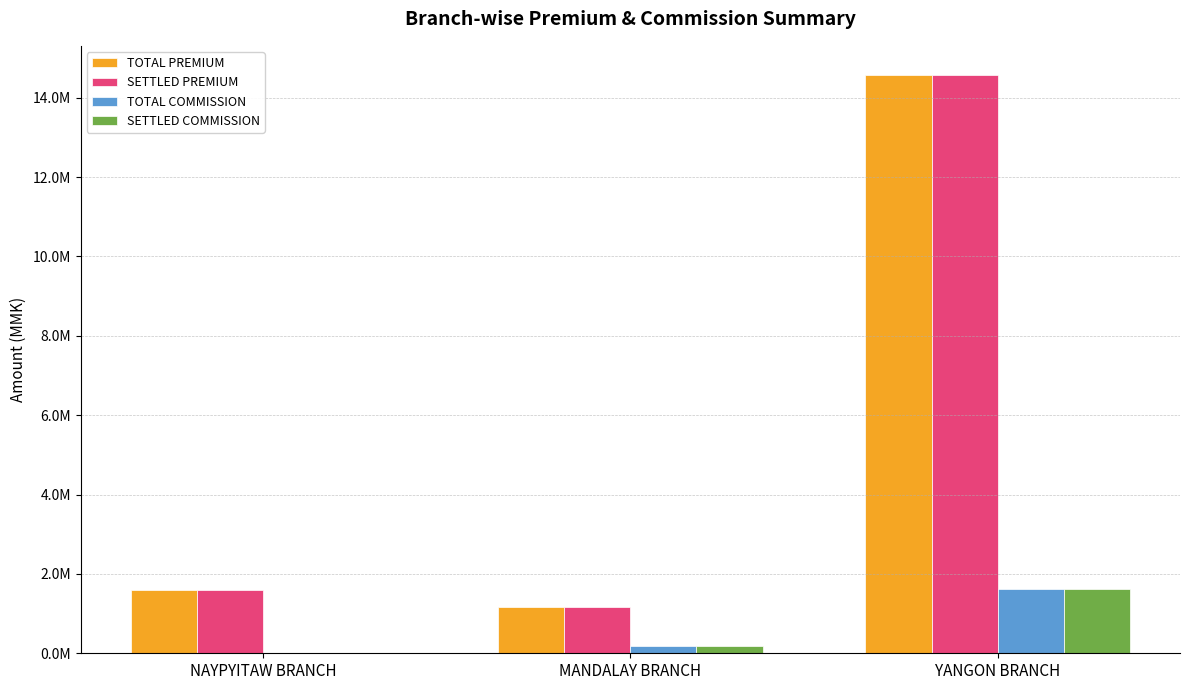

Are the bars grouped side by side (vs. stacked)?

Yes